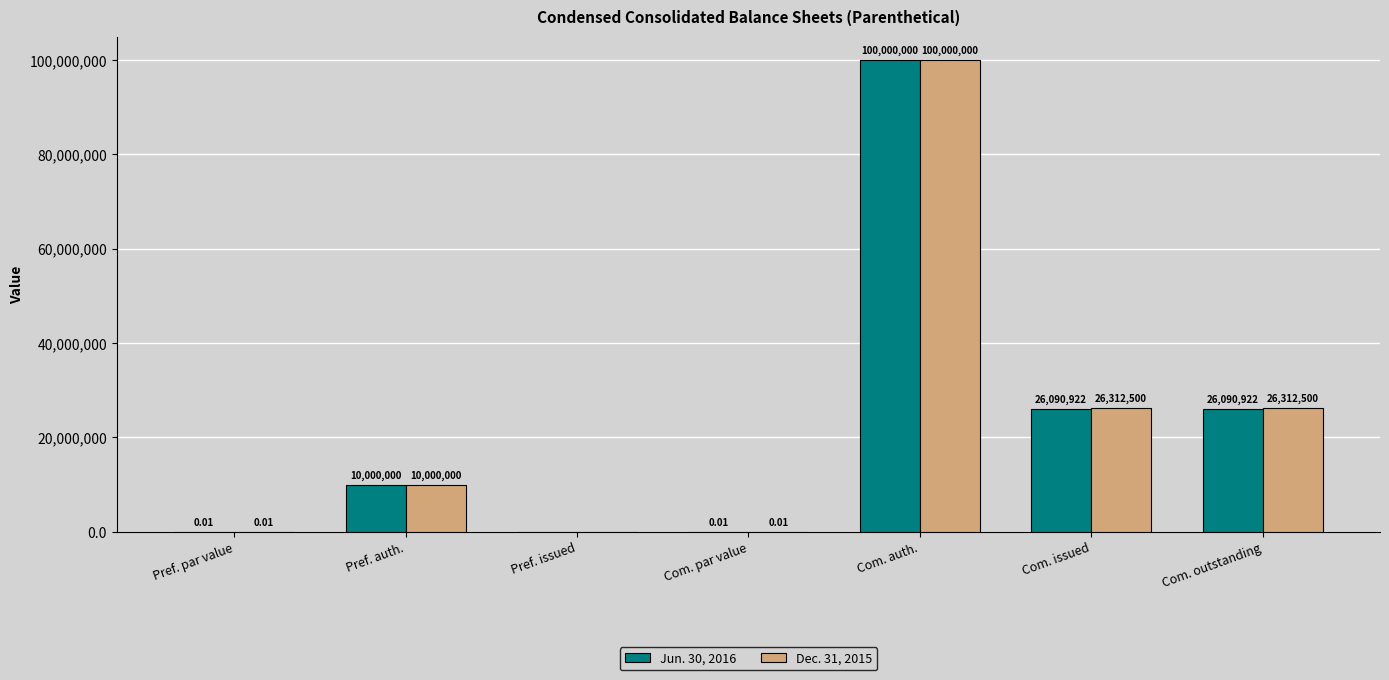

What is the total value across all series at Com. issued?

52403422.0